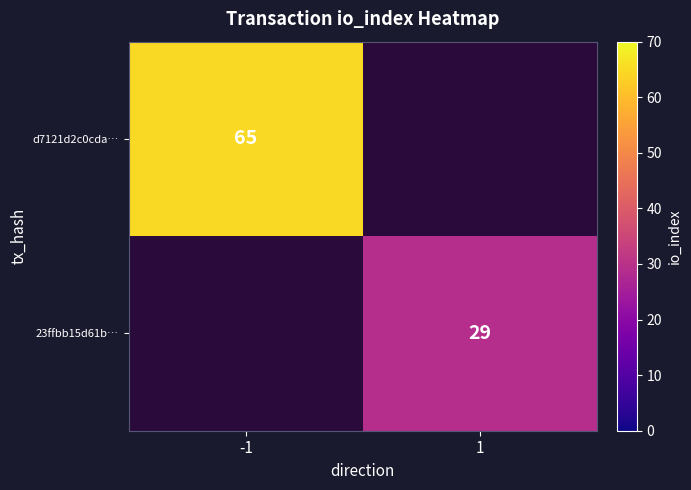

Is it true that d7121d2c0cda… equals 94 at -1?

False